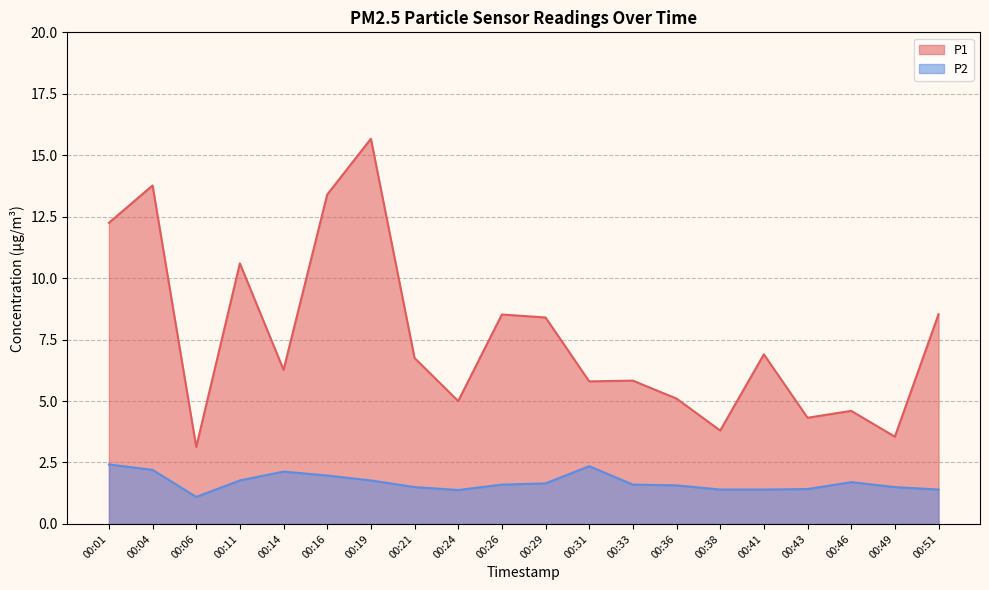

What is the minimum value for P2?

1.1